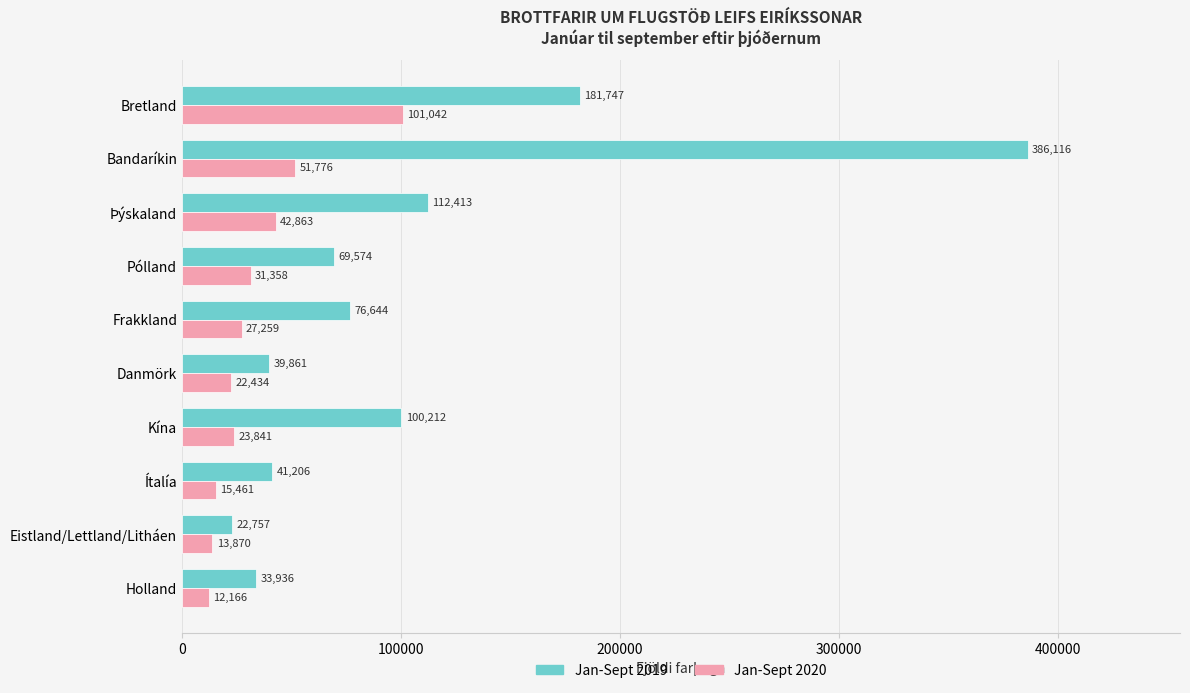

Rank the series by their average value, from highest to lowest.

Jan-Sept 2019, Jan-Sept 2020